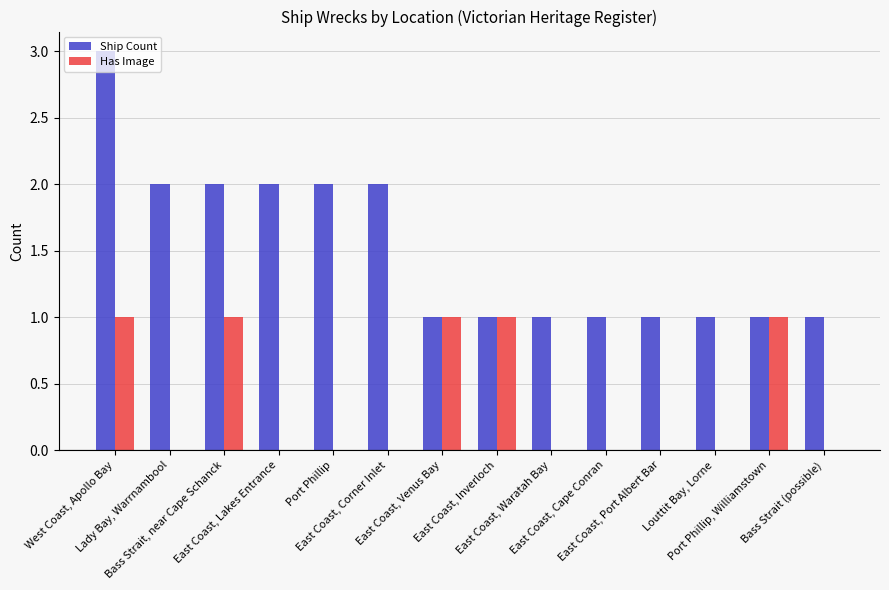

Which series has the largest total across all categories?

Ship Count